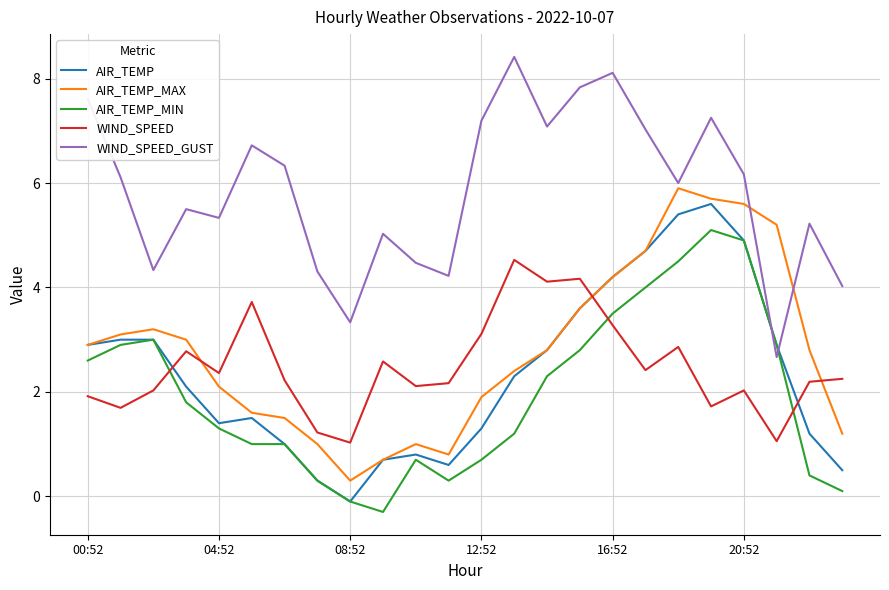

How many times do AIR_TEMP and WIND_SPEED cross each other?

3